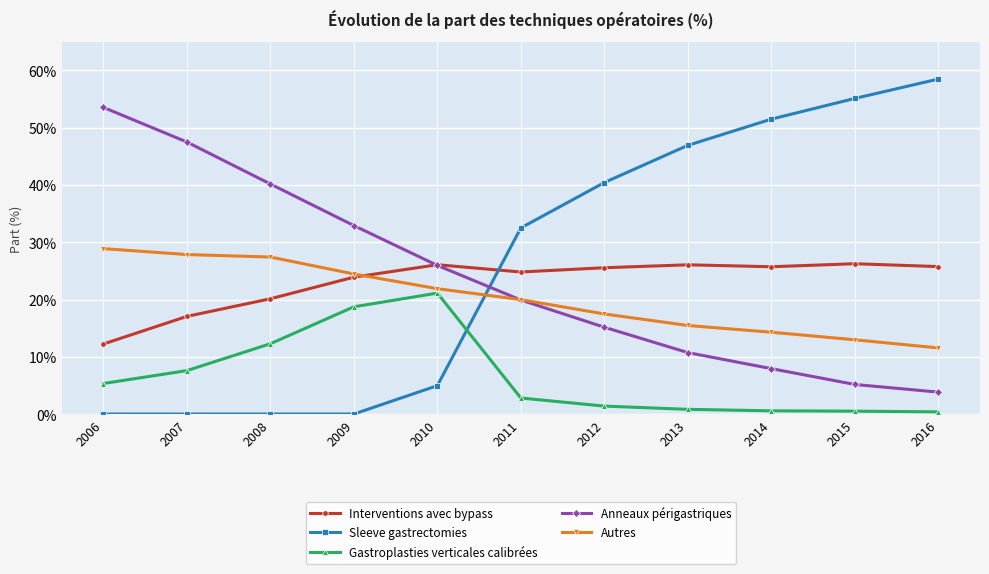

Does the chart display data point markers on the line(s)?

Yes